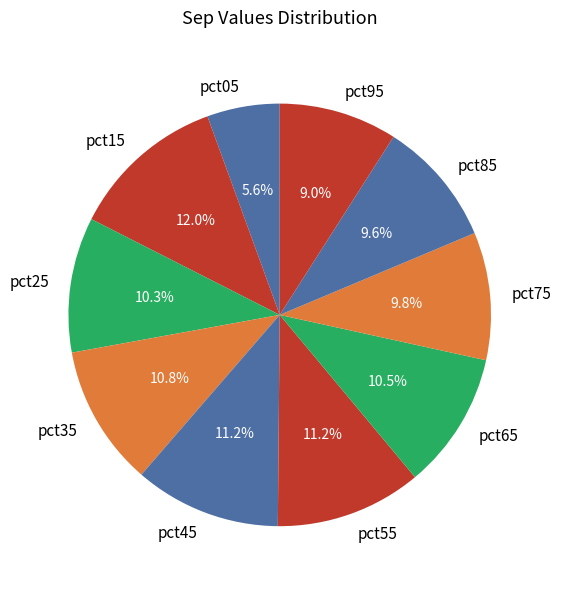

Which slice is the smallest?

pct05